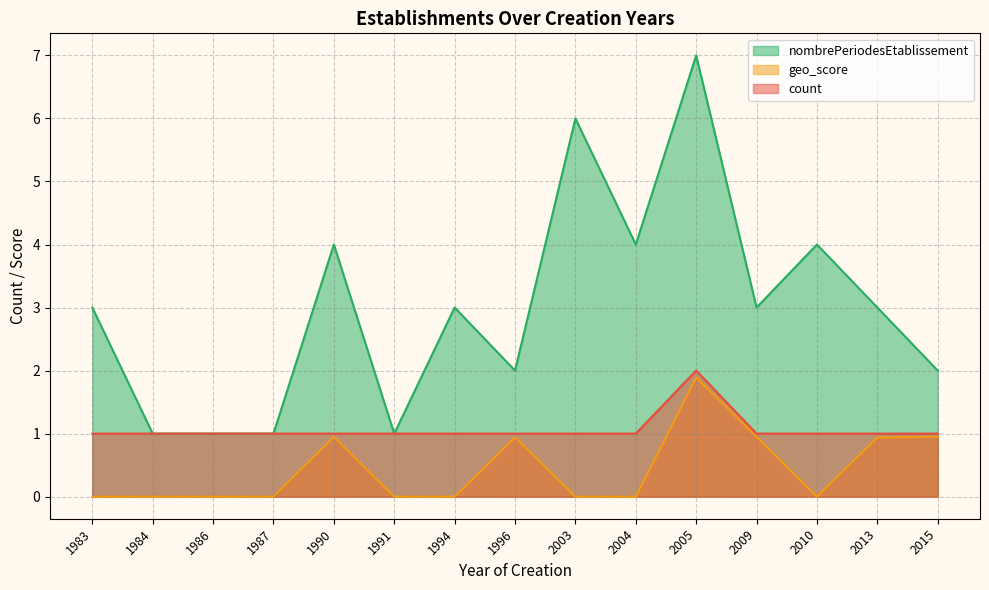

List the labels in order of nombrePeriodes_sum value, largest first.

2005, 2003, 1990, 2004, 2010, 1983, 1994, 2009, 2013, 1996, 2015, 1984, 1986, 1987, 1991